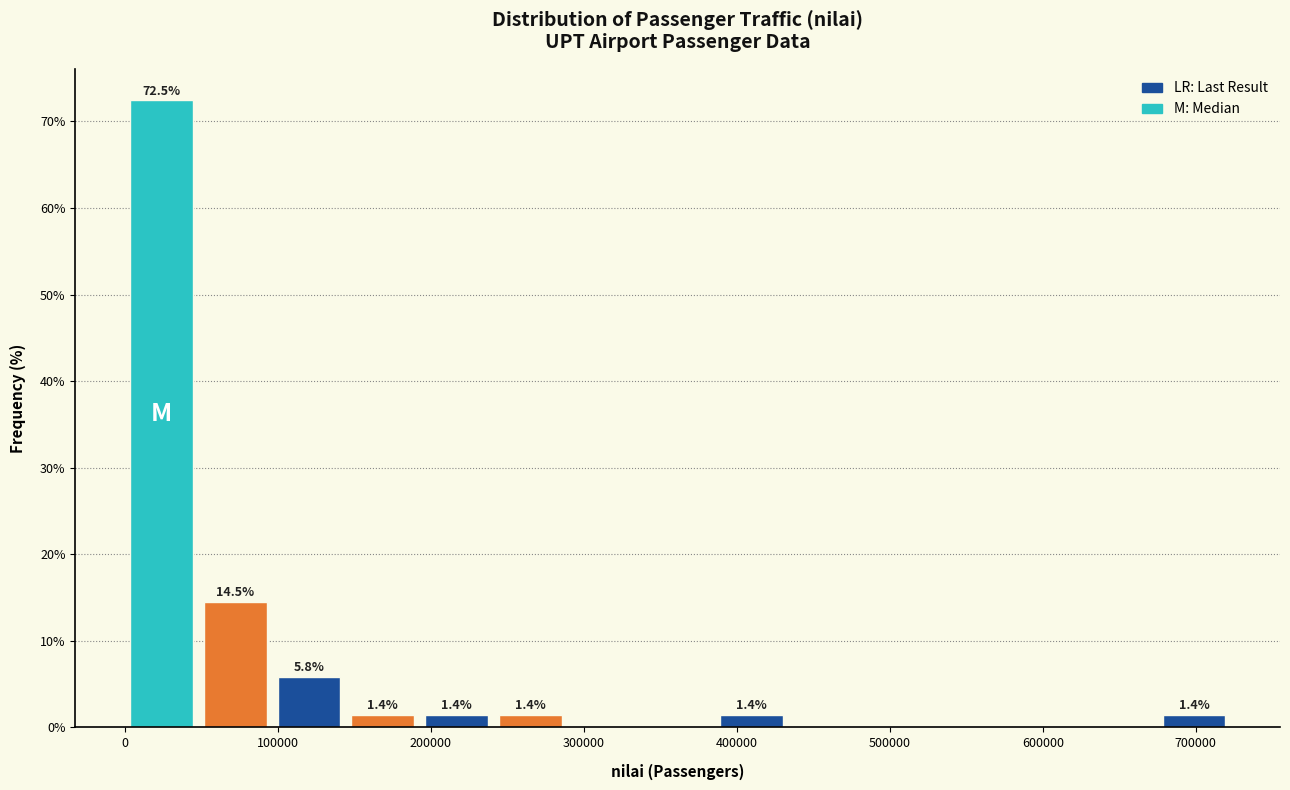

Which range on the x-axis has the tallest bar?

0 to 50000